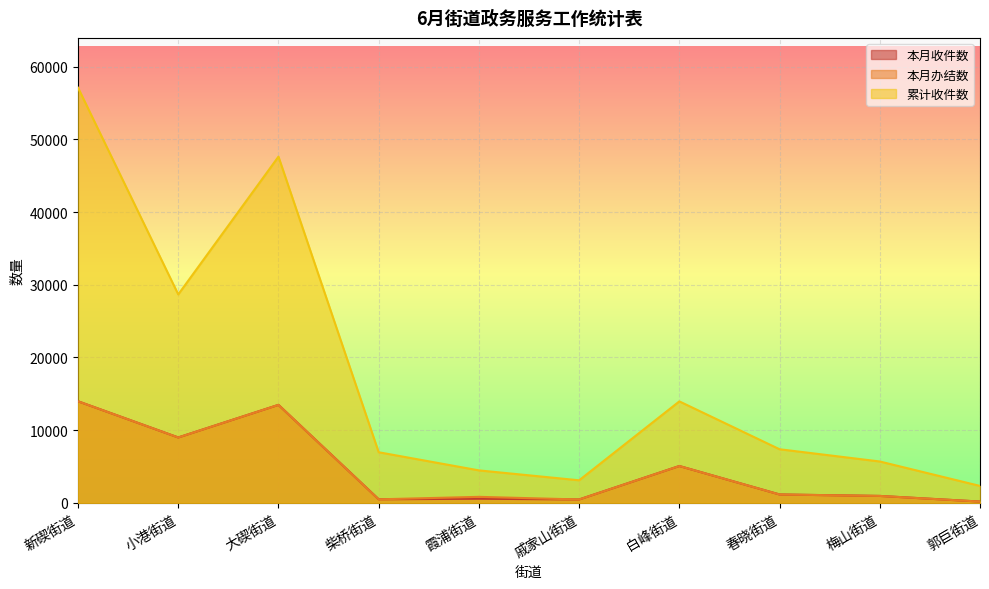

How many values in the 累计收件数 series exceed 7379?

4